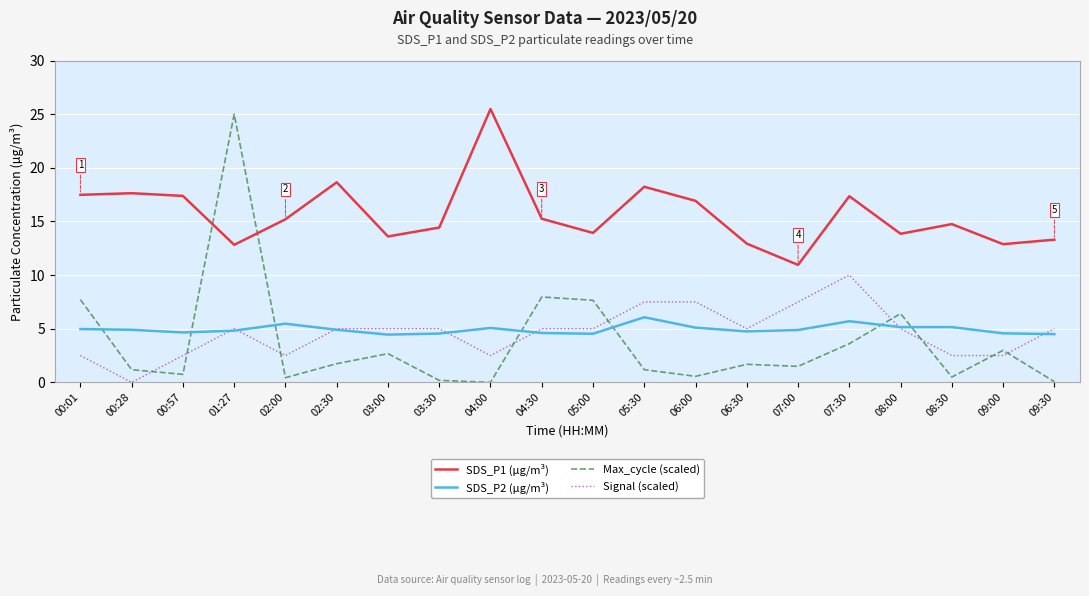

Is the value of SDS_P1 (µg/m³) at 05:30 greater than the value of Signal (scaled) at 00:28?

Yes